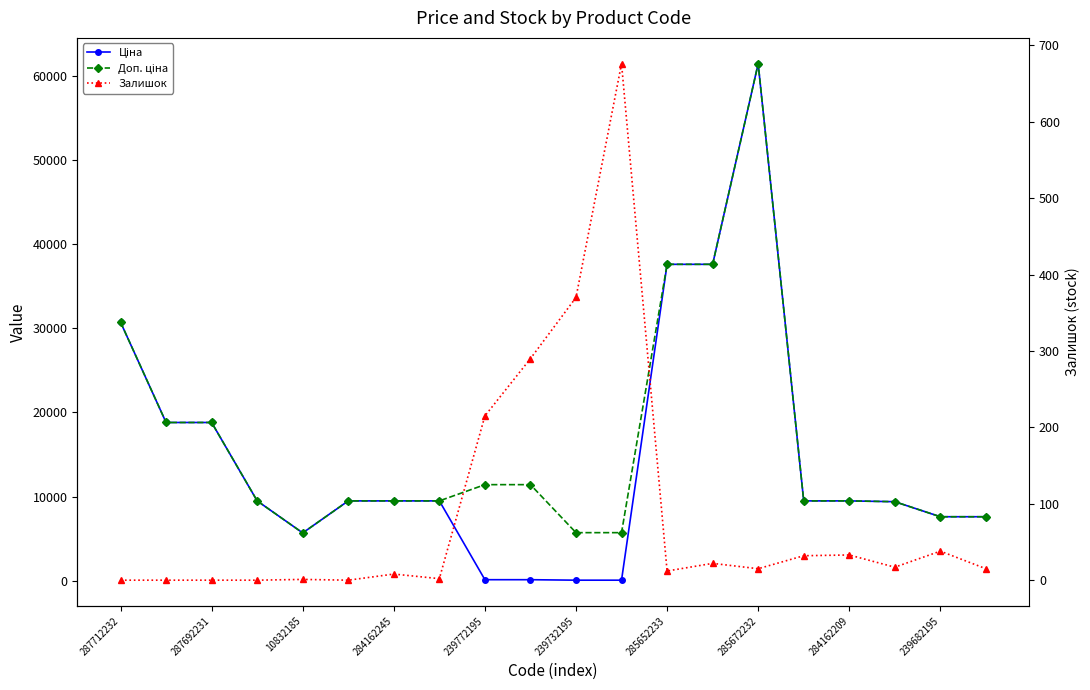

True or false: Ціна and Доп. ціна cross at least once.

False